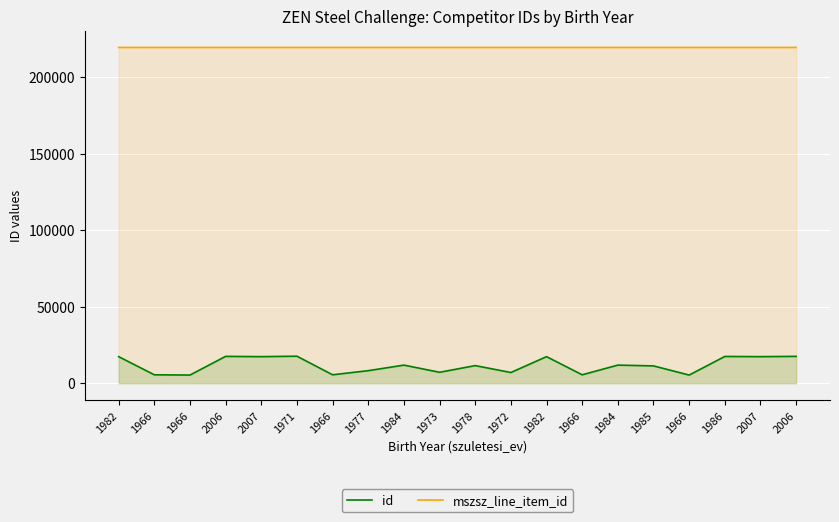

True or false: mszsz_line_item_id and id cross at least once.

False